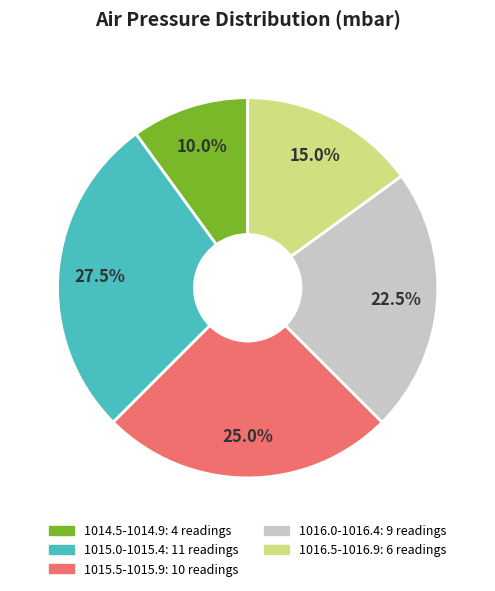

Is there any slice that represents more than half of the pie?

No